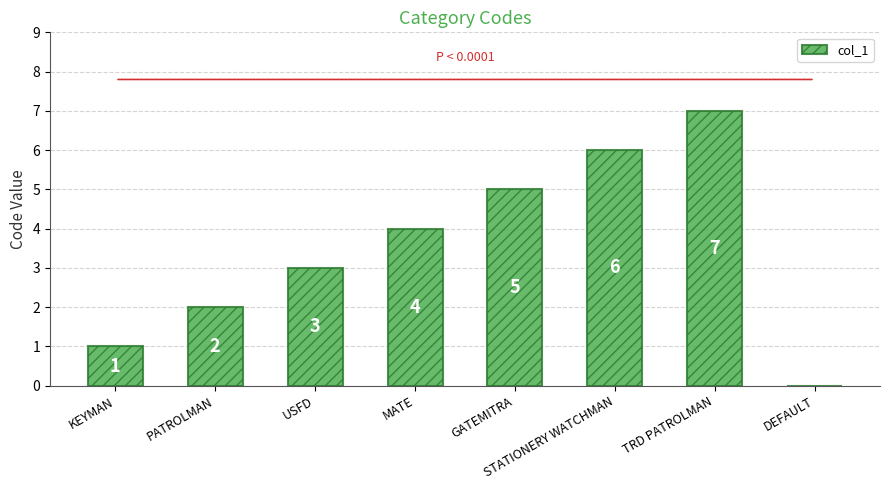

The value at PATROLMAN is 1. True or false?

False